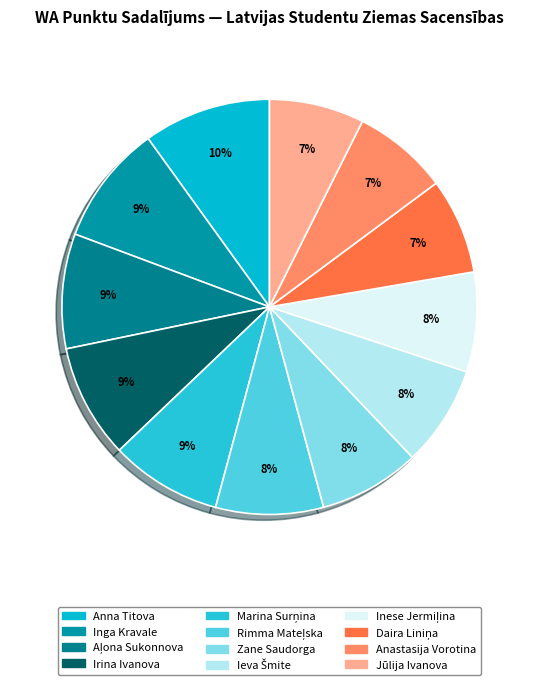

What is the largest slice in the pie chart?

Anna Titova